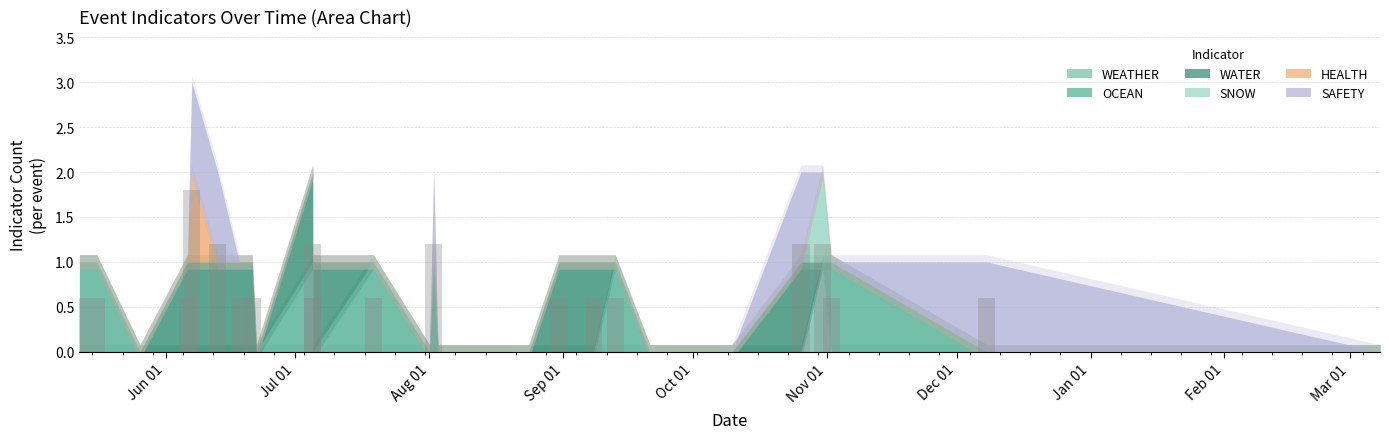

What is the spread (max minus min) of values at 2023-06-13?

1